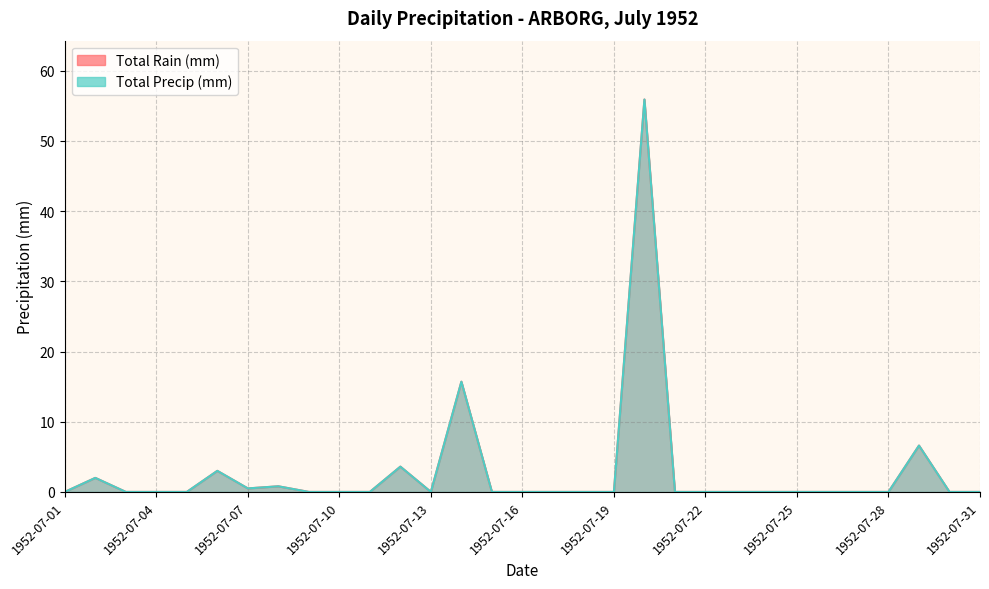

At 1952-07-29, list the series in order from smallest to largest.

Total Rain (mm), Total Precip (mm)